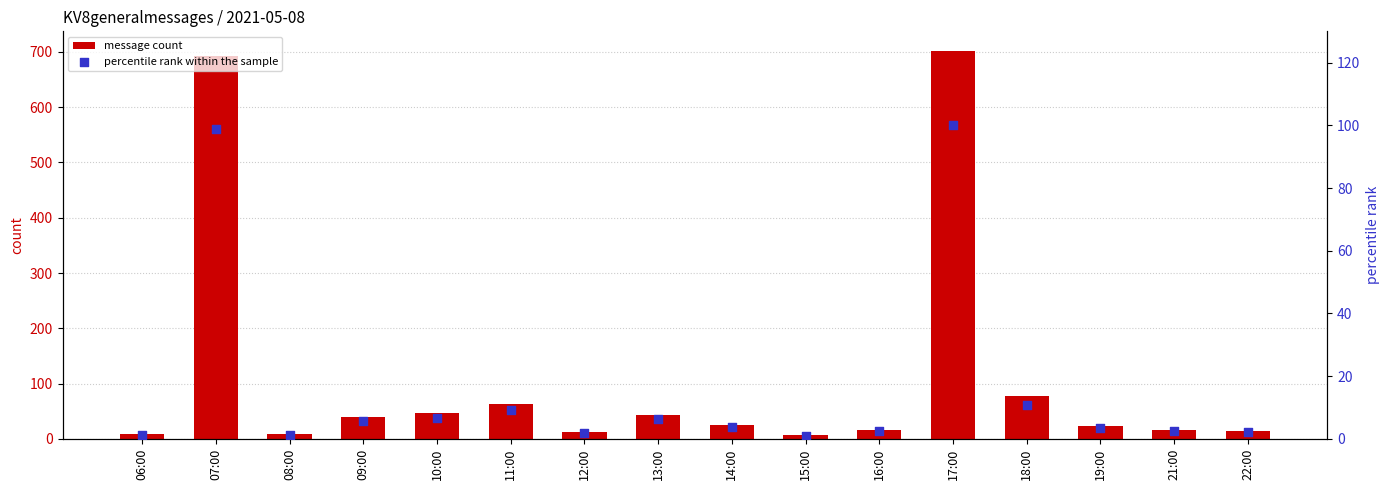

Is the value of percentile rank within the sample at 08:00 greater than the value of message count at 12:00?

No